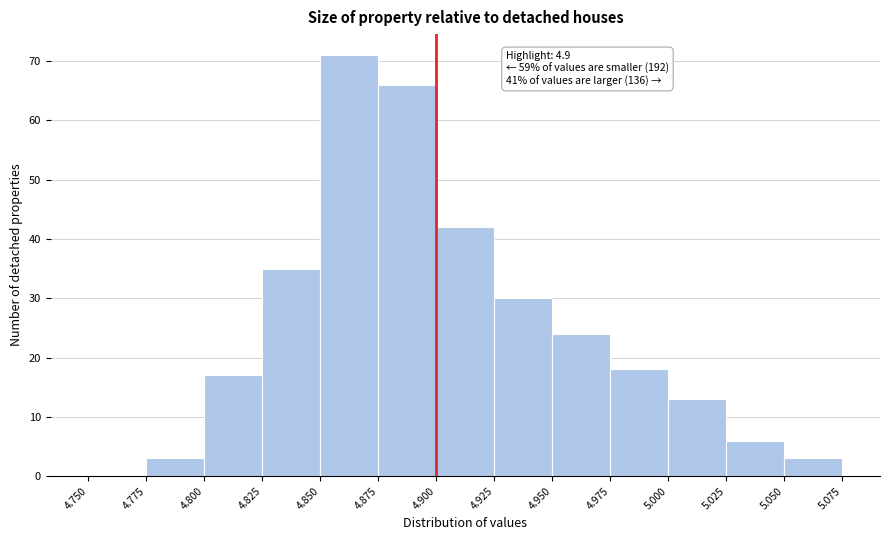

Which range on the x-axis has the tallest bar?

4.850 to 4.875